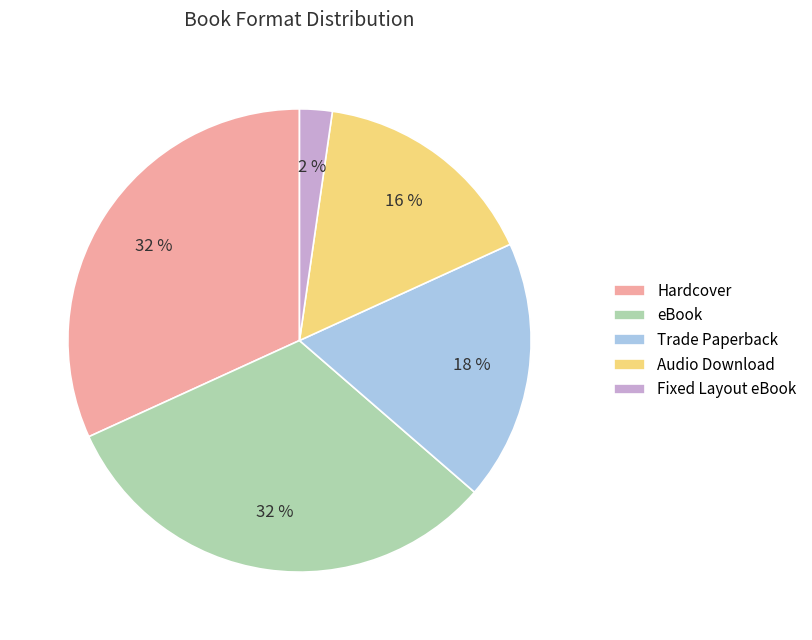

What percentage is the Audio Download slice, to the nearest percent?

16%